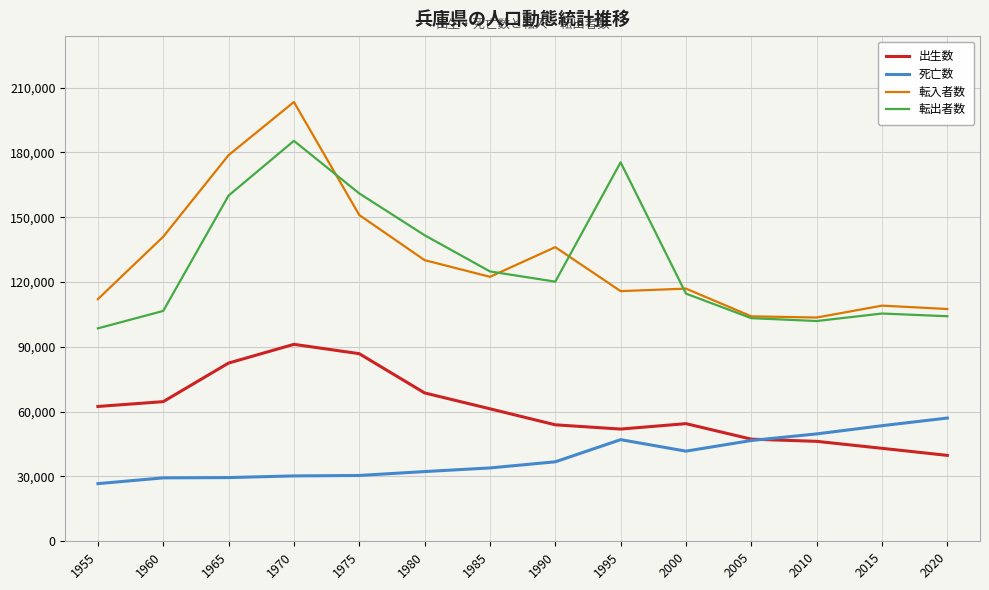

How many distinct data groups are displayed?

4